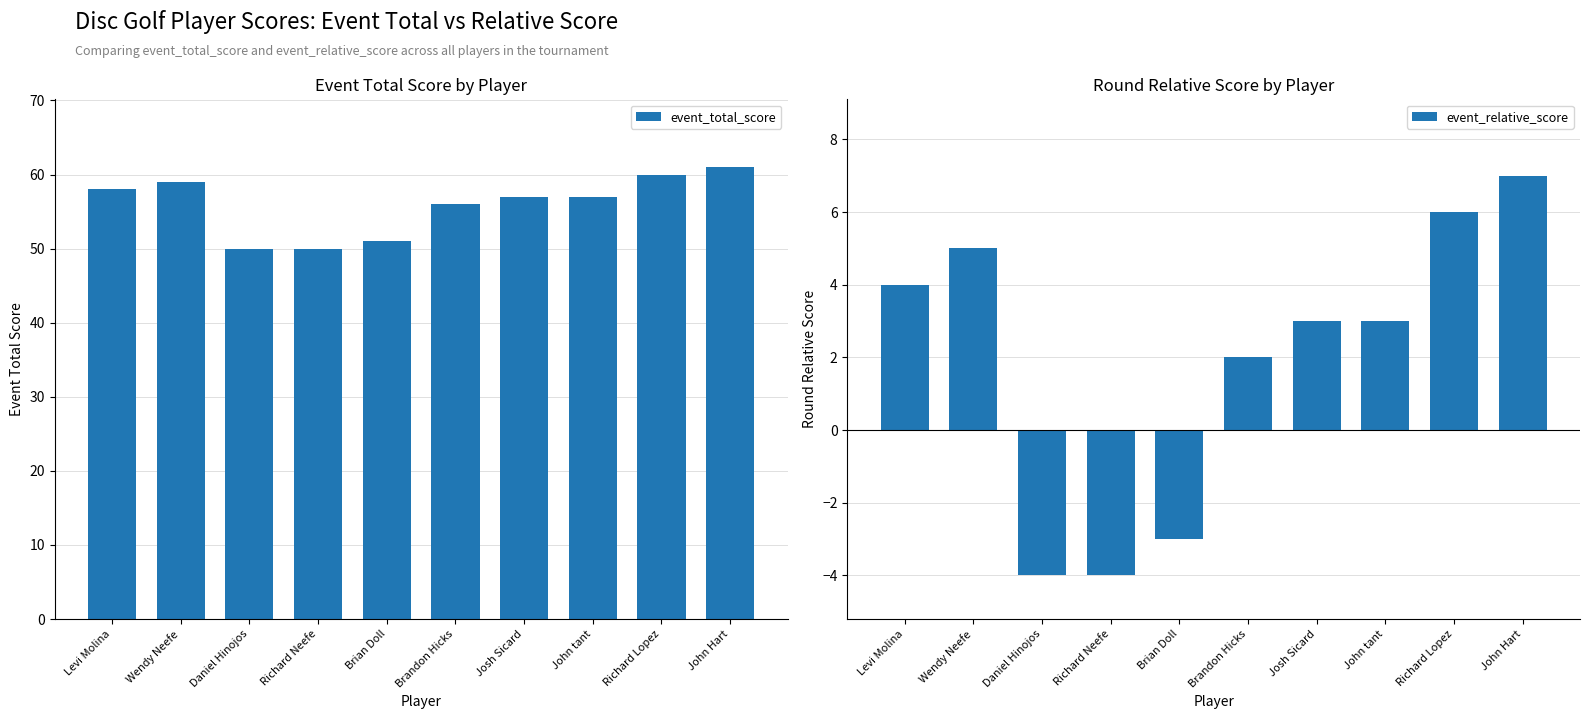

How many values in event_relative_score are above zero?

7